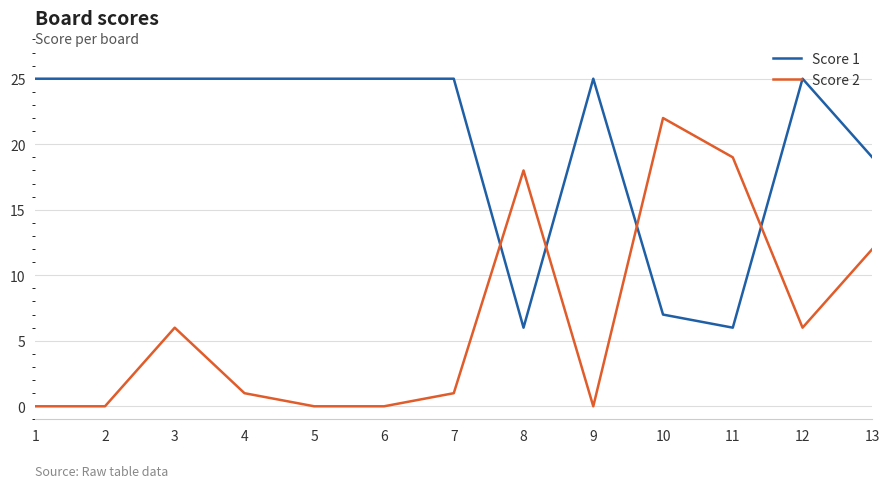

What is the difference between the second highest and second lowest values in the Score 2 series?

19